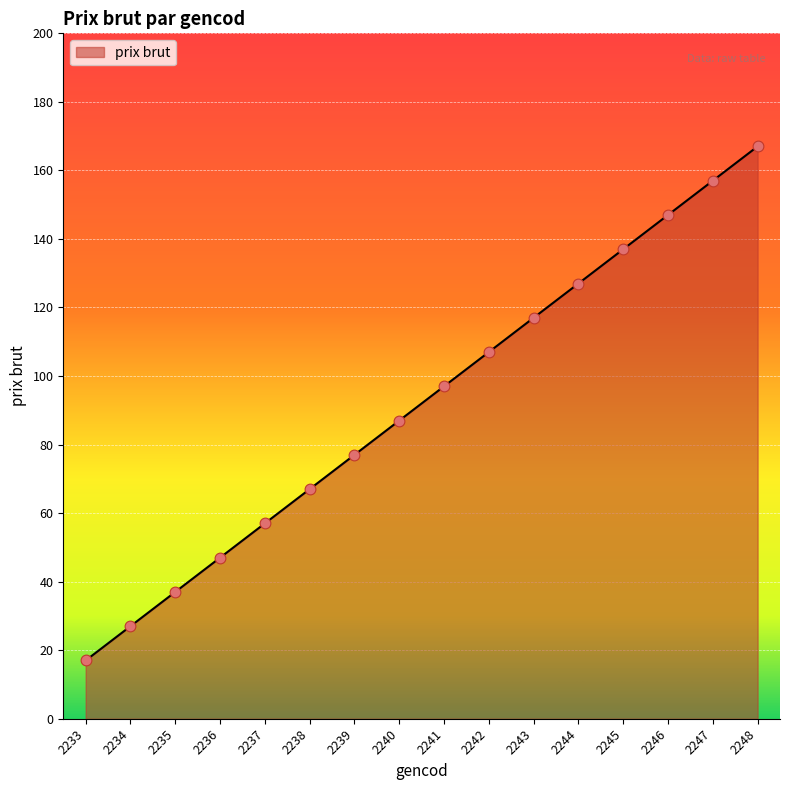

What is the change in value from 2242 to 2246?

+40